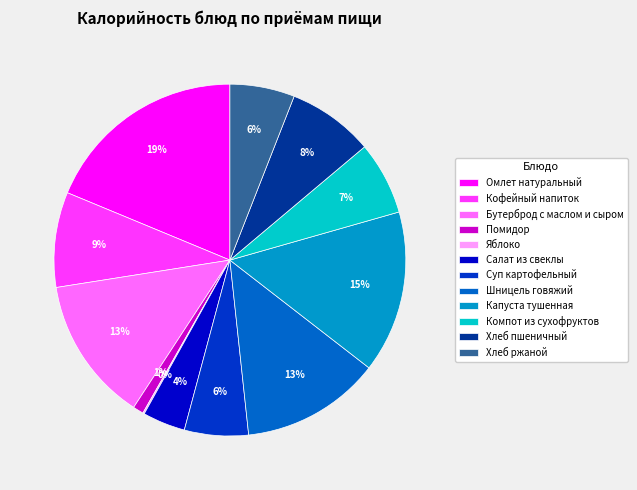

What is the ratio of the value at Компот из сухофруктов to the value at Омлет натуральный?

0.4